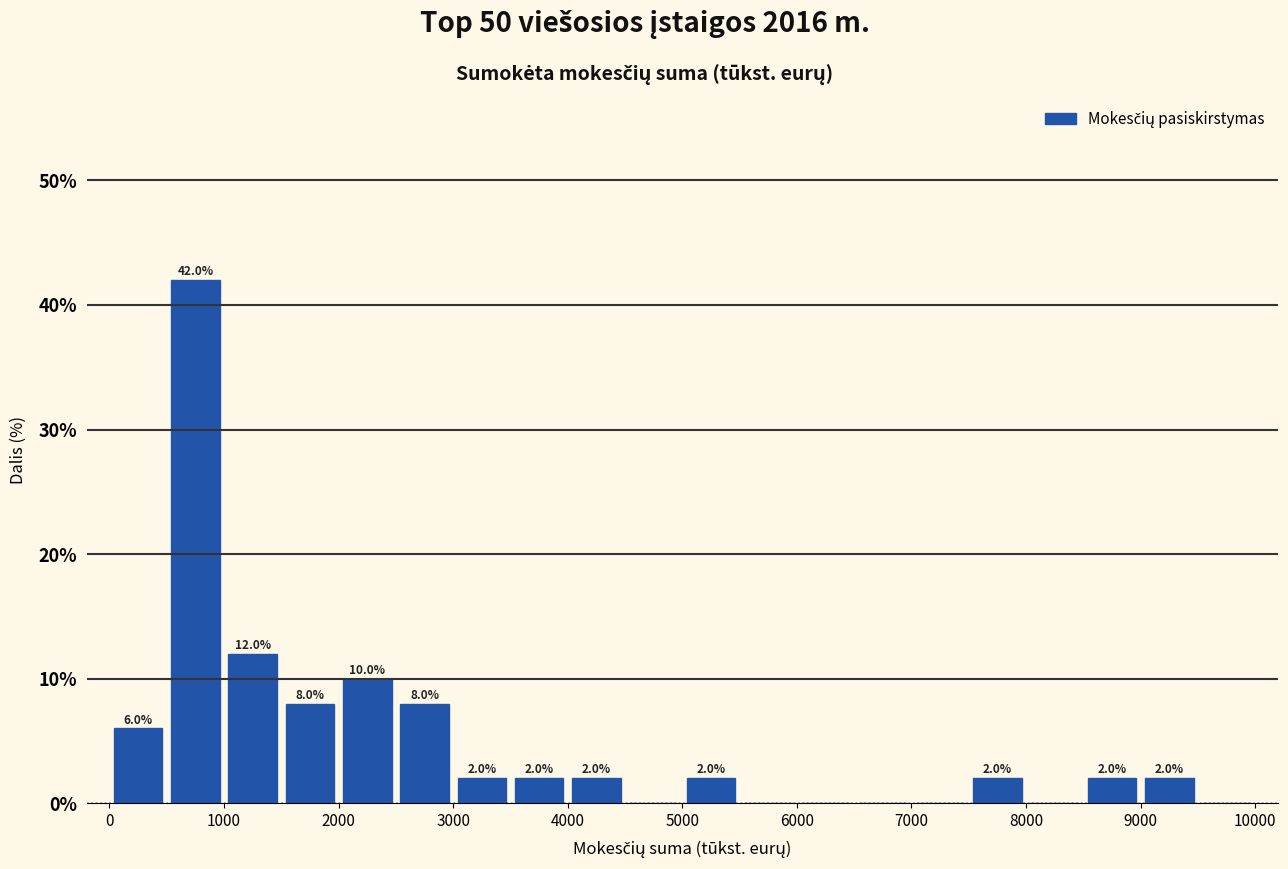

Over which range of the x-axis is the bar tallest?

500 to 1000